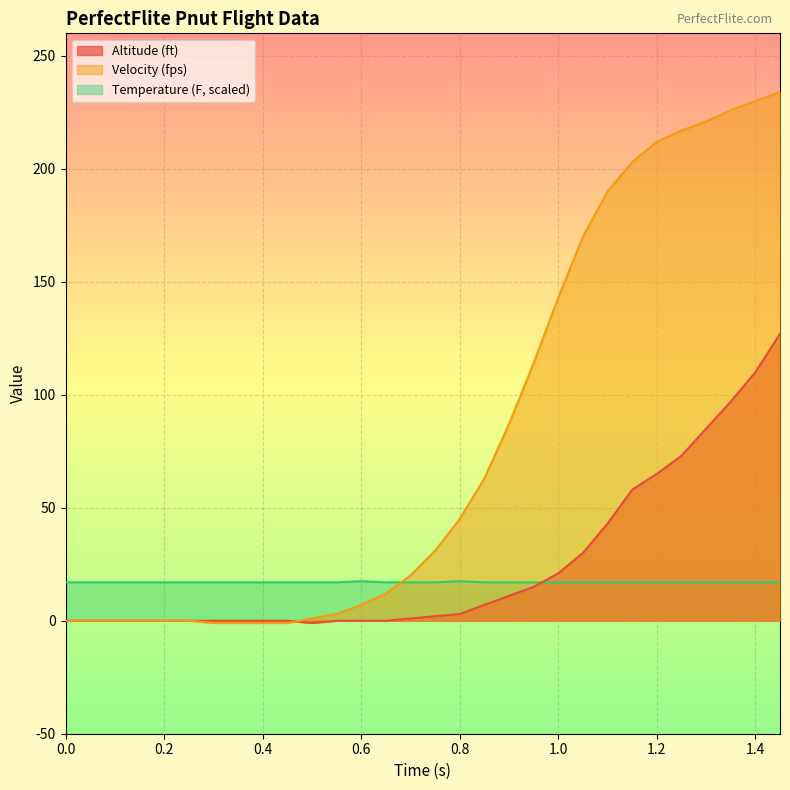

What is the highest value of the Altitude (ft) series?

127.0